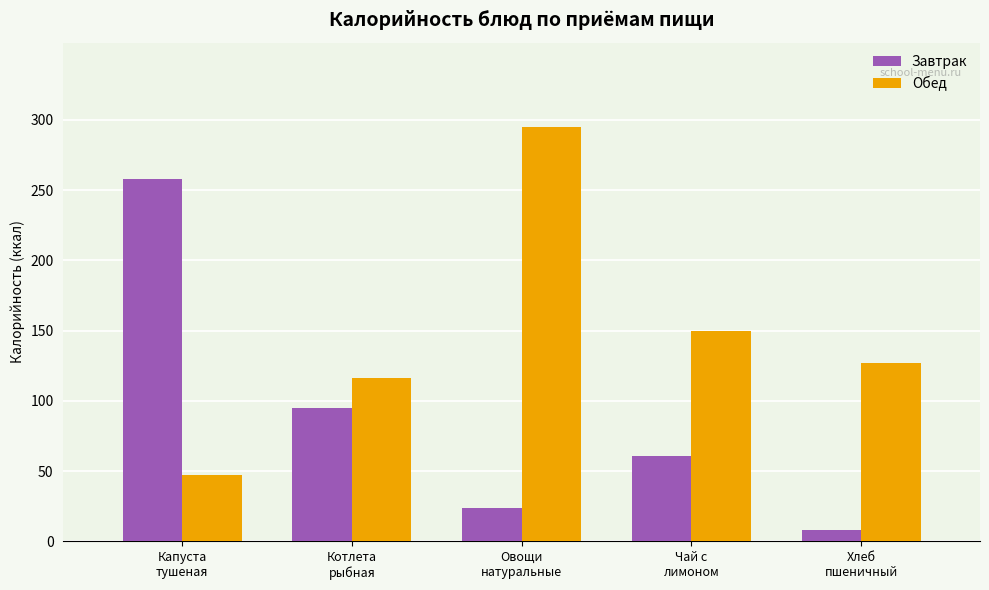

List the labels in order of Обед value, smallest first.

Капуста
тушеная, Котлета
рыбная, Хлеб
пшеничный, Чай с
лимоном, Овощи
натуральные